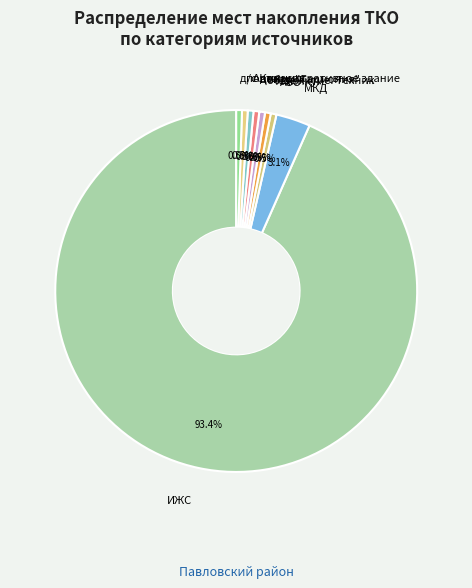

What percentage is NOT represented by Административное здание?

99.5%